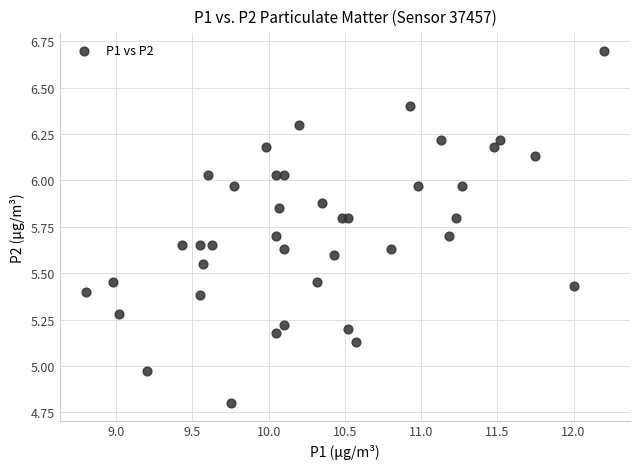

What is the range of X values (max minus min)?

3.4